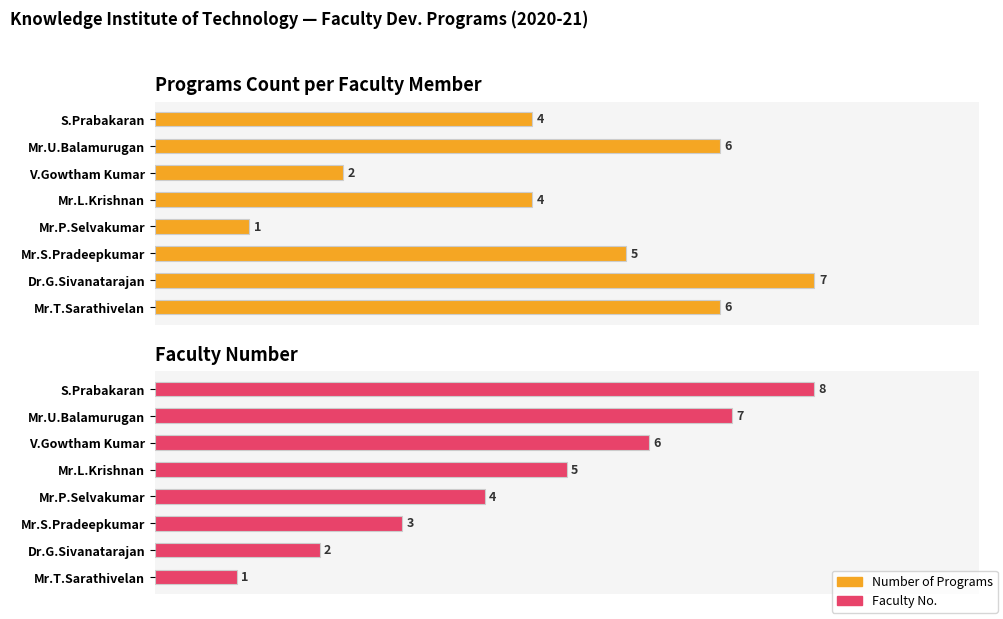

Is it true that Faculty No. equals 2 at 1?

True